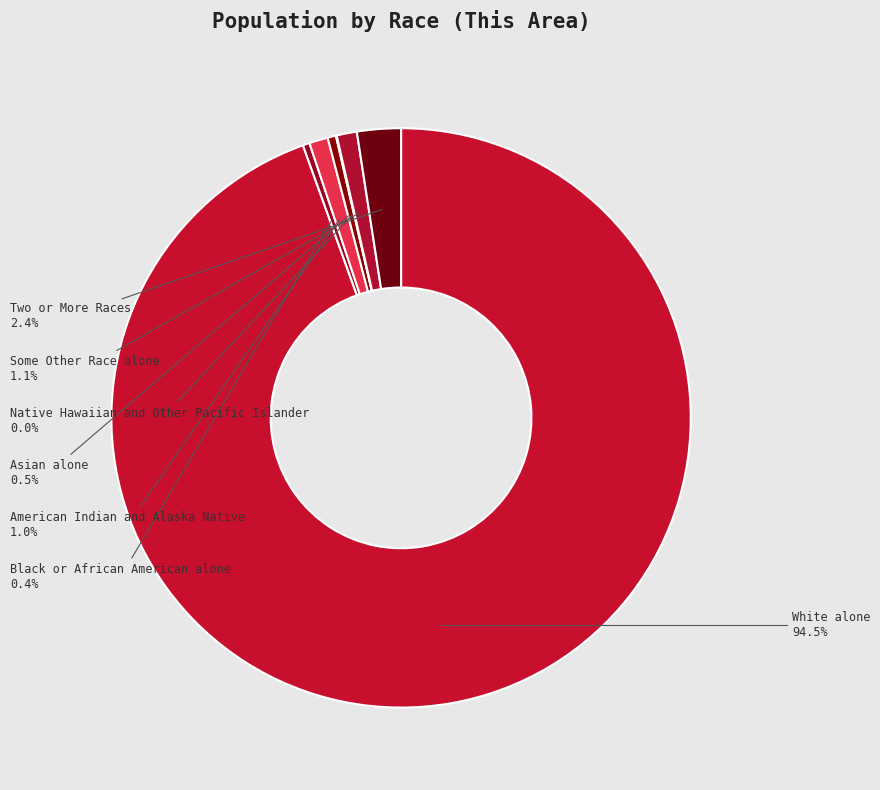

How much of the chart is everything except Two or More Races?

97.6%